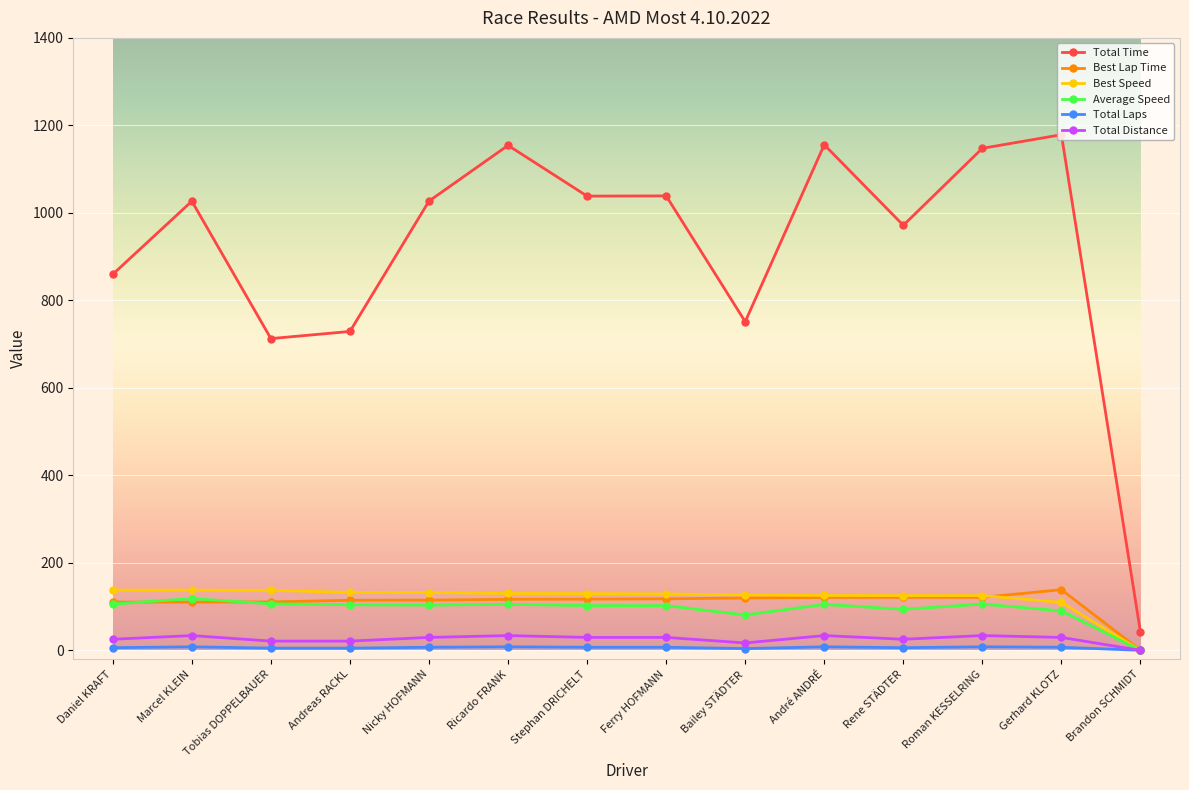

True or false: Total Laps and Total Time intersect in this chart.

False